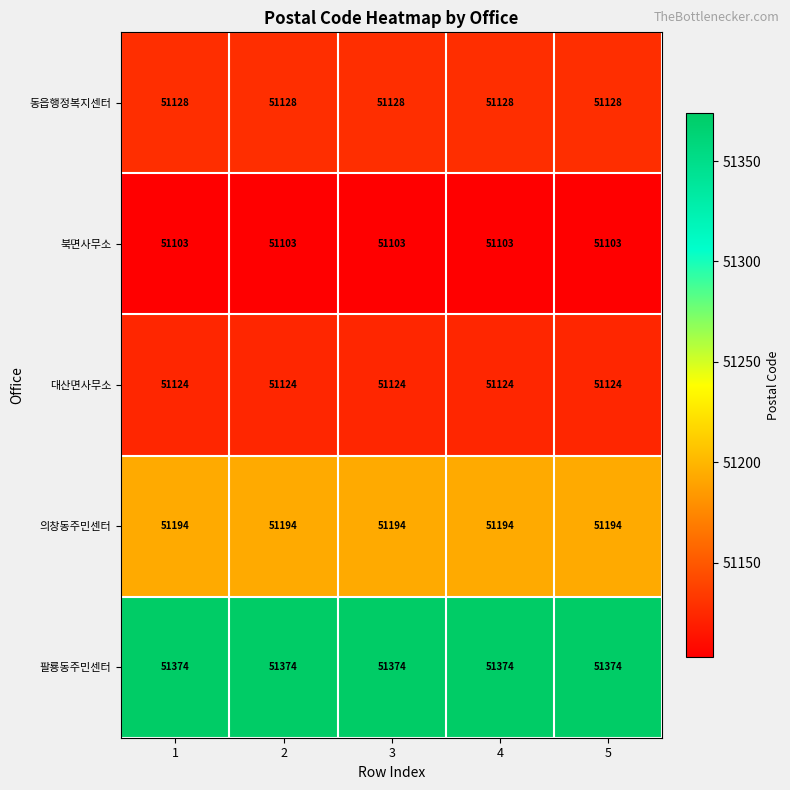

Count the number of categories in the chart.

5